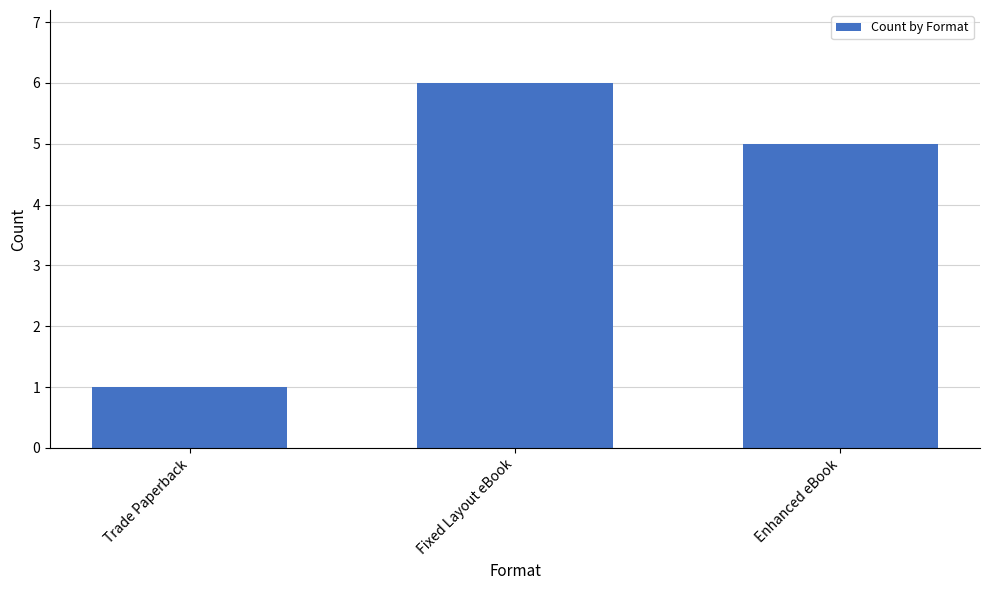

What is the maximum value shown in the chart?

6